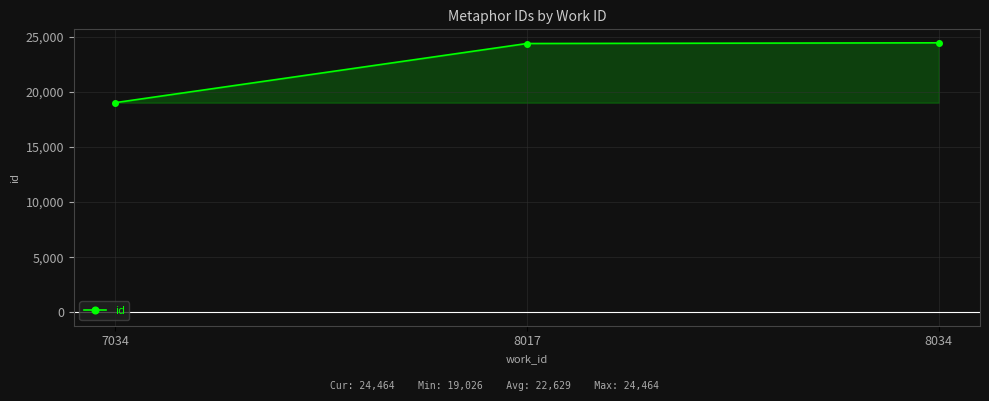

Between 8017 and 7034, which is larger?

8017